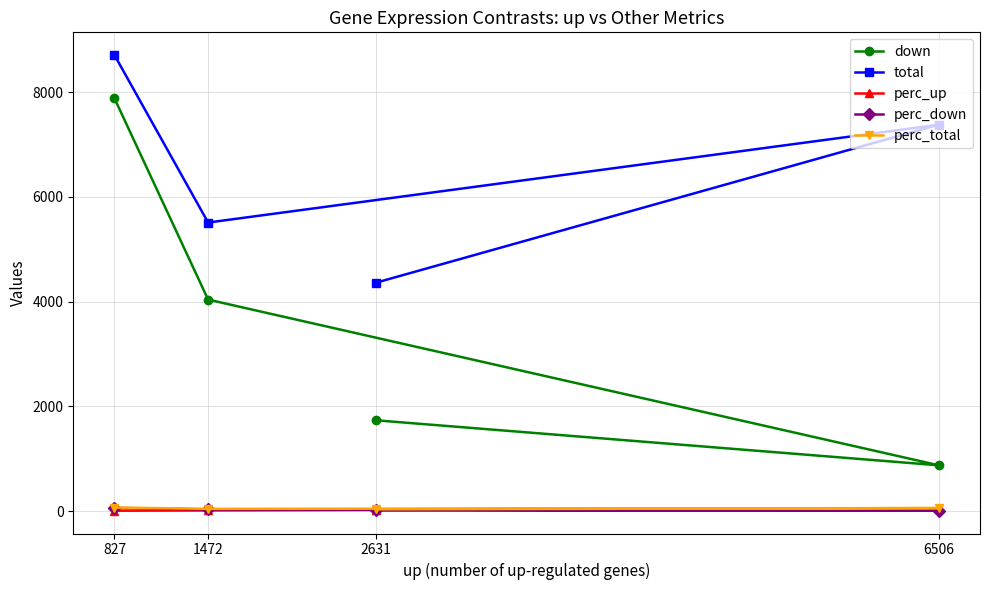

What is the sum of the down values at 6506 and 827?

8756.0